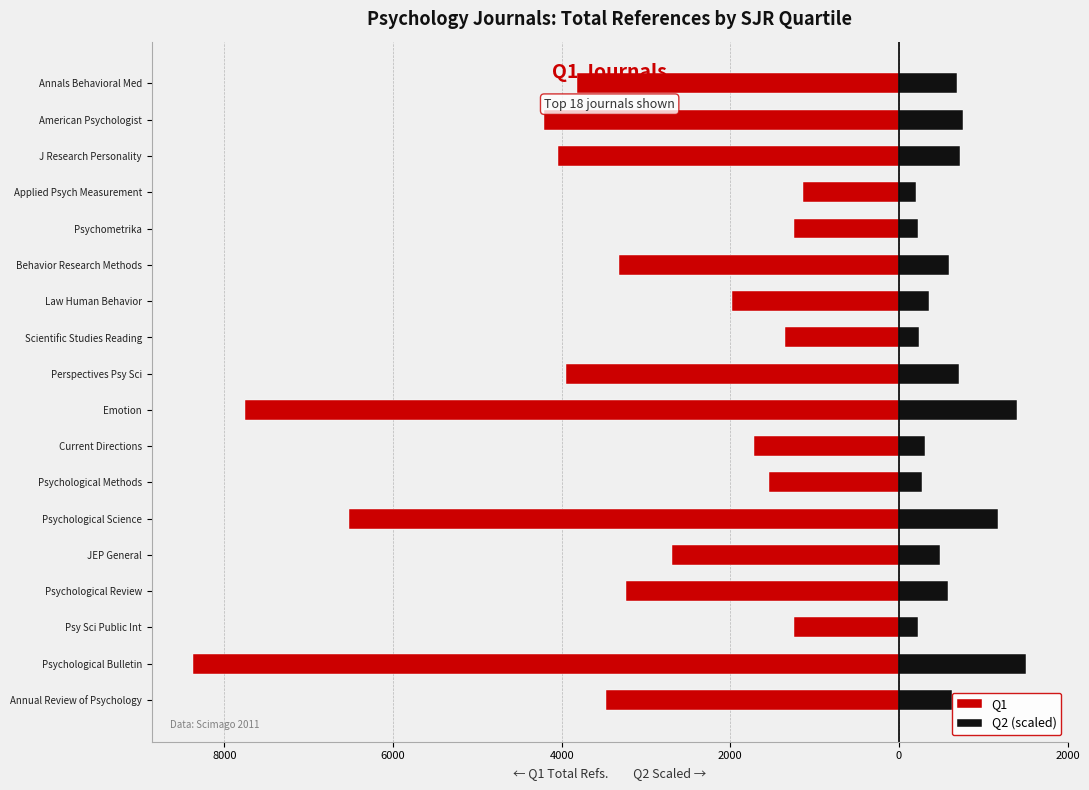

Is it true that Q2 (scaled) equals 123.7 at Psy Sci Public Int?

False